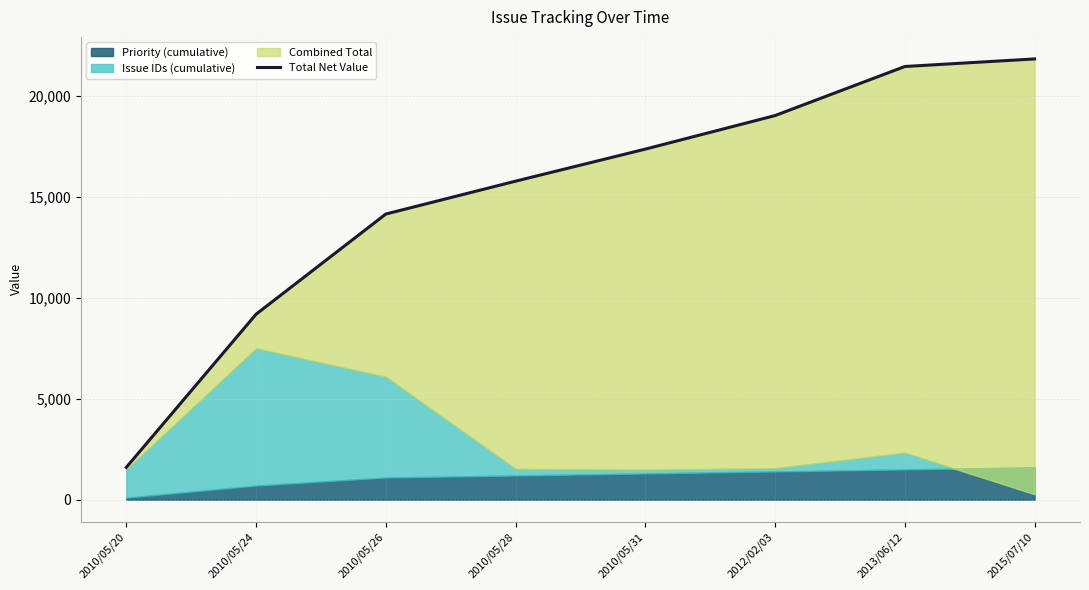

What is the average value?

15051